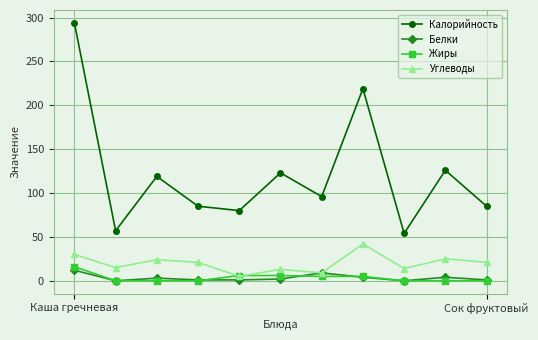

Which series has the widest spread of values?

Калорийность